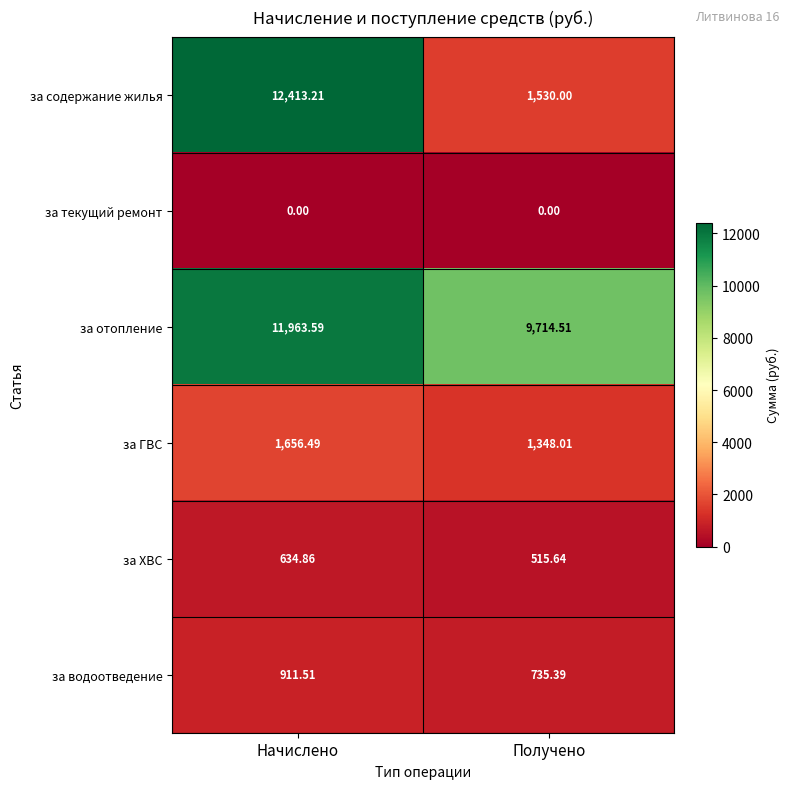

Which series has the widest spread of values?

за содержание жилья